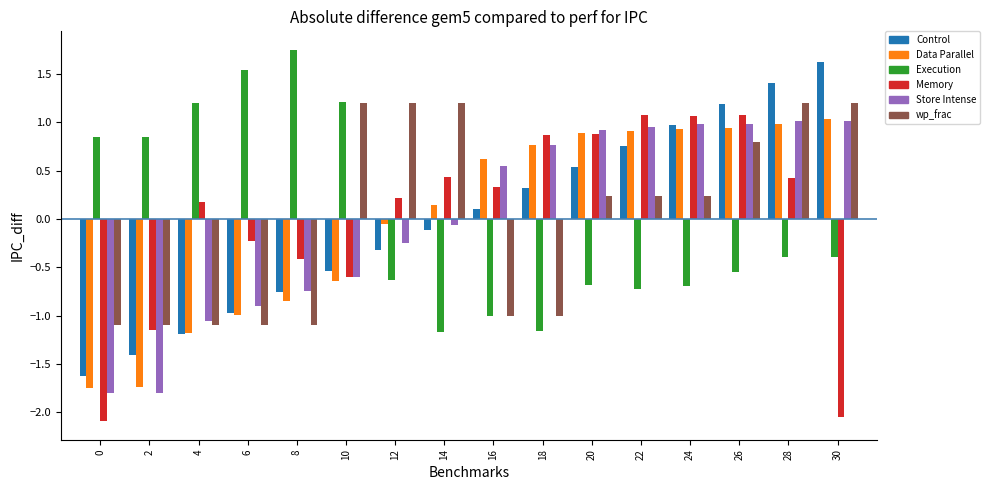

At which label is Data Parallel closest to 0?

12